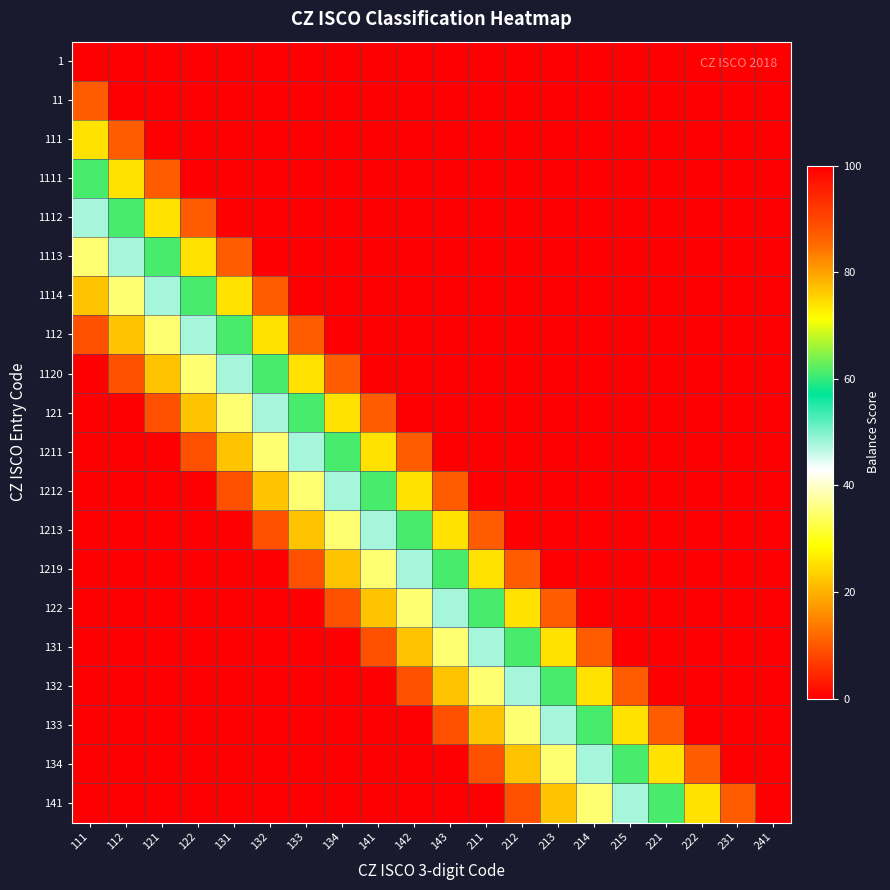

Reading left to right, transcribe all the data shown in this chart.

1: 111=100	112=100	121=100	122=100	131=100	132=100	133=100	134=100	141=100	142=100	143=100	211=100	212=100	213=100	214=100	215=100	221=100	222=100	231=100	241=100
11: 111=87	112=100	121=100	122=100	131=100	132=100	133=100	134=100	141=100	142=100	143=100	211=100	212=100	213=100	214=100	215=100	221=100	222=100	231=100	241=100
111: 111=74	112=87	121=100	122=100	131=100	132=100	133=100	134=100	141=100	142=100	143=100	211=100	212=100	213=100	214=100	215=100	221=100	222=100	231=100	241=100
1111: 111=61	112=74	121=87	122=100	131=100	132=100	133=100	134=100	141=100	142=100	143=100	211=100	212=100	213=100	214=100	215=100	221=100	222=100	231=100	241=100
1112: 111=48	112=61	121=74	122=87	131=100	132=100	133=100	134=100	141=100	142=100	143=100	211=100	212=100	213=100	214=100	215=100	221=100	222=100	231=100	241=100
1113: 111=35	112=48	121=61	122=74	131=87	132=100	133=100	134=100	141=100	142=100	143=100	211=100	212=100	213=100	214=100	215=100	221=100	222=100	231=100	241=100
1114: 111=22	112=35	121=48	122=61	131=74	132=87	133=100	134=100	141=100	142=100	143=100	211=100	212=100	213=100	214=100	215=100	221=100	222=100	231=100	241=100
112: 111=9	112=22	121=35	122=48	131=61	132=74	133=87	134=100	141=100	142=100	143=100	211=100	212=100	213=100	214=100	215=100	221=100	222=100	231=100	241=100
1120: 111=0	112=9	121=22	122=35	131=48	132=61	133=74	134=87	141=100	142=100	143=100	211=100	212=100	213=100	214=100	215=100	221=100	222=100	231=100	241=100
121: 111=0	112=0	121=9	122=22	131=35	132=48	133=61	134=74	141=87	142=100	143=100	211=100	212=100	213=100	214=100	215=100	221=100	222=100	231=100	241=100
1211: 111=0	112=0	121=0	122=9	131=22	132=35	133=48	134=61	141=74	142=87	143=100	211=100	212=100	213=100	214=100	215=100	221=100	222=100	231=100	241=100
1212: 111=0	112=0	121=0	122=0	131=9	132=22	133=35	134=48	141=61	142=74	143=87	211=100	212=100	213=100	214=100	215=100	221=100	222=100	231=100	241=100
1213: 111=0	112=0	121=0	122=0	131=0	132=9	133=22	134=35	141=48	142=61	143=74	211=87	212=100	213=100	214=100	215=100	221=100	222=100	231=100	241=100
1219: 111=0	112=0	121=0	122=0	131=0	132=0	133=9	134=22	141=35	142=48	143=61	211=74	212=87	213=100	214=100	215=100	221=100	222=100	231=100	241=100
122: 111=0	112=0	121=0	122=0	131=0	132=0	133=0	134=9	141=22	142=35	143=48	211=61	212=74	213=87	214=100	215=100	221=100	222=100	231=100	241=100
131: 111=0	112=0	121=0	122=0	131=0	132=0	133=0	134=0	141=9	142=22	143=35	211=48	212=61	213=74	214=87	215=100	221=100	222=100	231=100	241=100
132: 111=0	112=0	121=0	122=0	131=0	132=0	133=0	134=0	141=0	142=9	143=22	211=35	212=48	213=61	214=74	215=87	221=100	222=100	231=100	241=100
133: 111=0	112=0	121=0	122=0	131=0	132=0	133=0	134=0	141=0	142=0	143=9	211=22	212=35	213=48	214=61	215=74	221=87	222=100	231=100	241=100
134: 111=0	112=0	121=0	122=0	131=0	132=0	133=0	134=0	141=0	142=0	143=0	211=9	212=22	213=35	214=48	215=61	221=74	222=87	231=100	241=100
141: 111=0	112=0	121=0	122=0	131=0	132=0	133=0	134=0	141=0	142=0	143=0	211=0	212=9	213=22	214=35	215=48	221=61	222=74	231=87	241=100